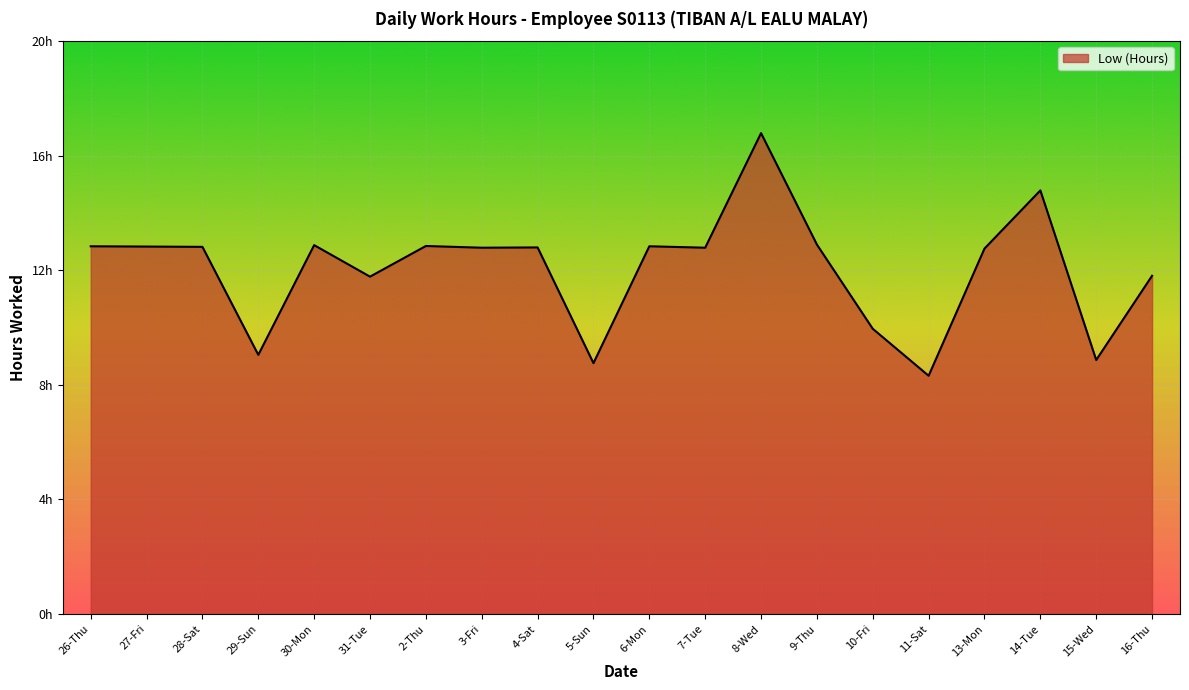

Does the chart display data point markers on the line(s)?

No